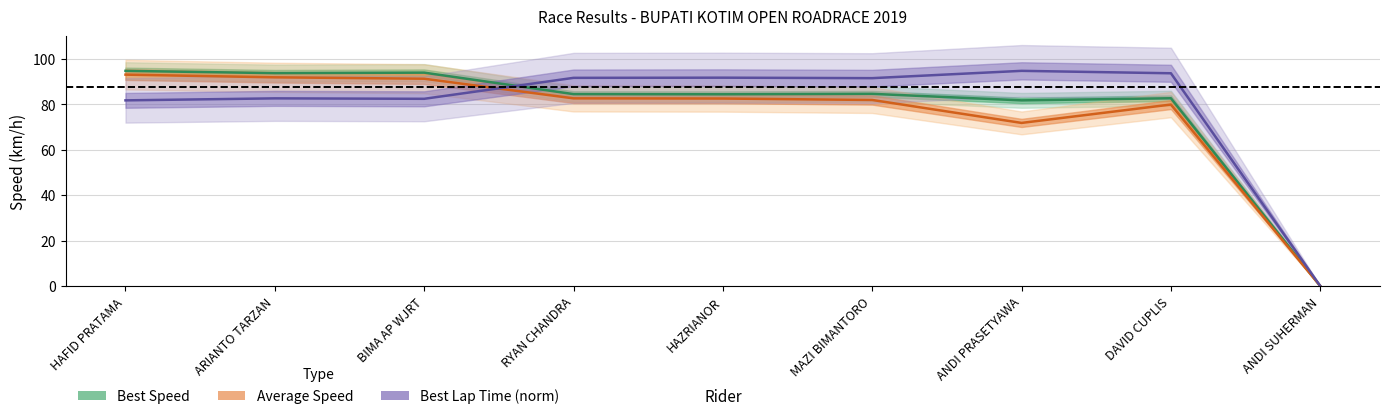

At which label does Average Speed first exceed 82?

HAFID PRATAMA